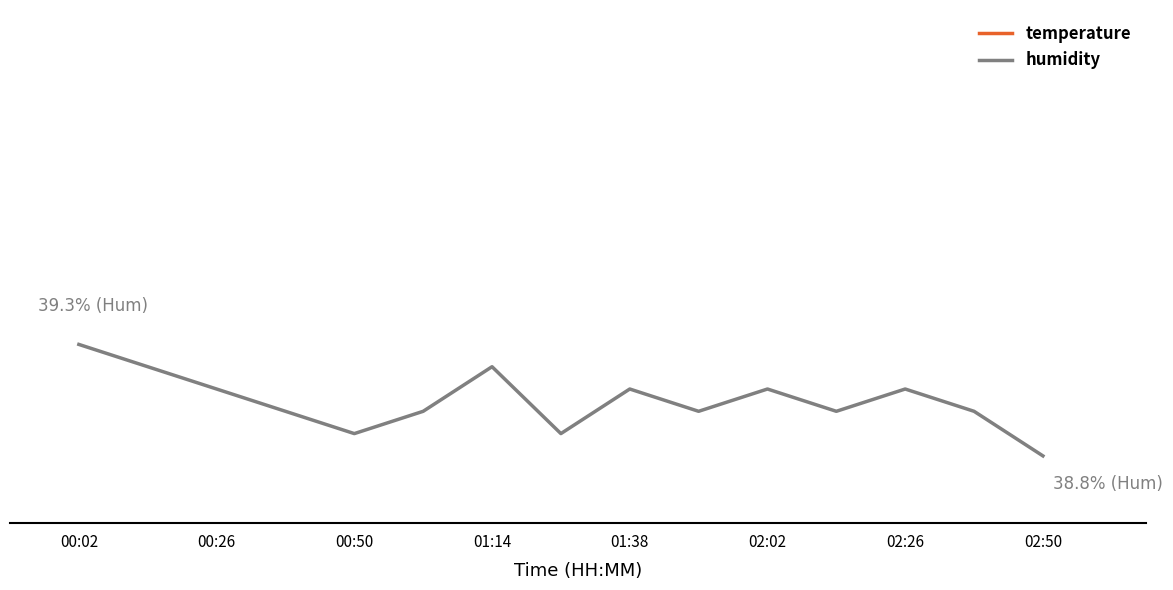

Rank the series by their maximum value, from lowest to highest.

temperature, humidity